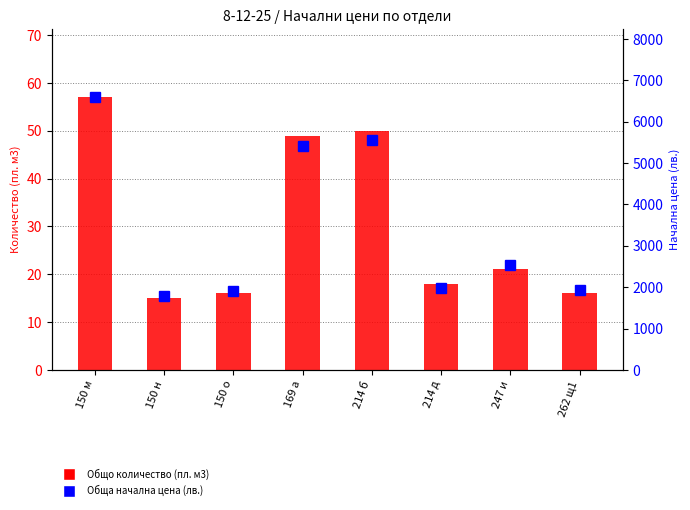

What is the average value of the Обща начална цена (лв.) series?

3464